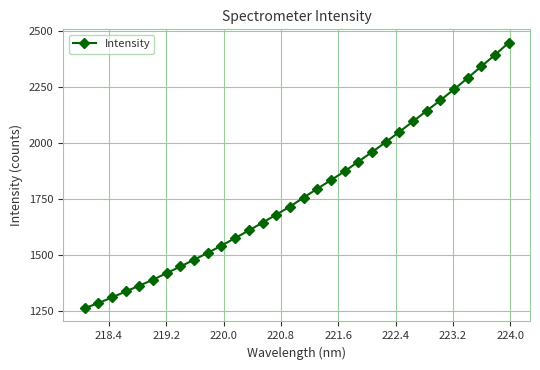

What is the average value?

1777.8